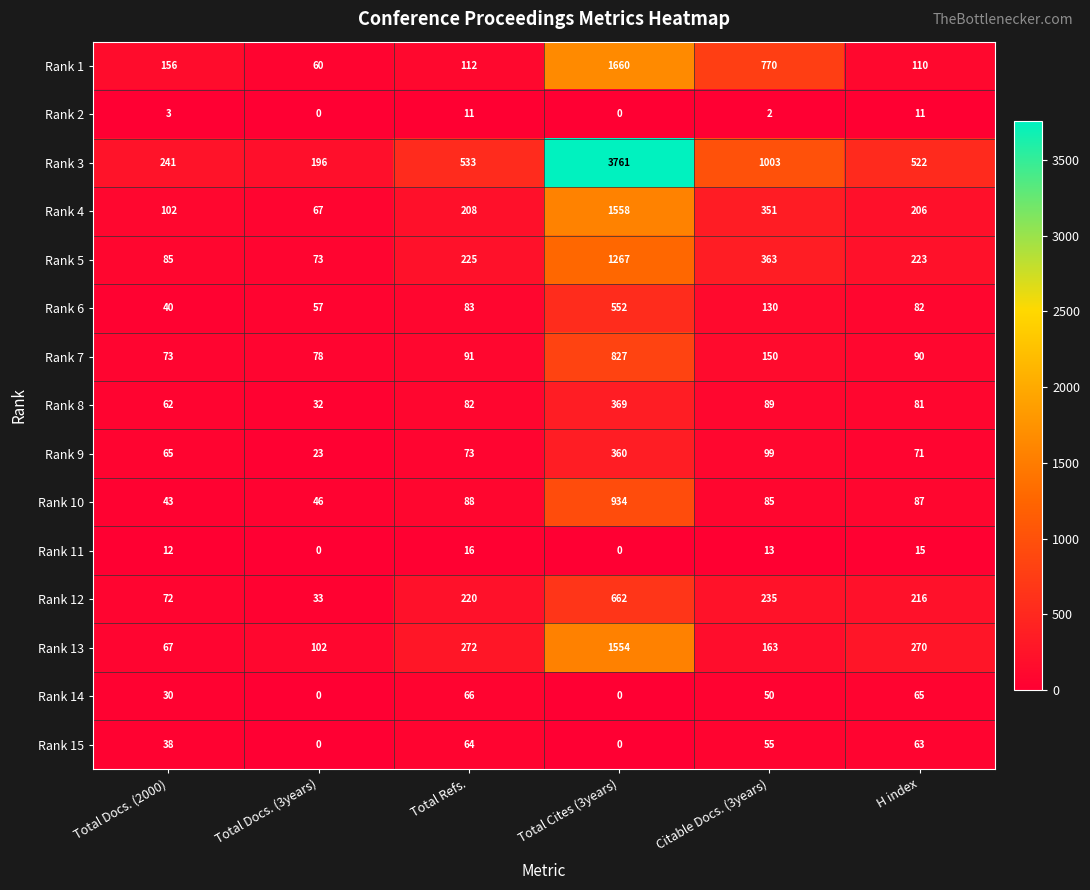

Which series has the largest total across all categories?

Rank 3